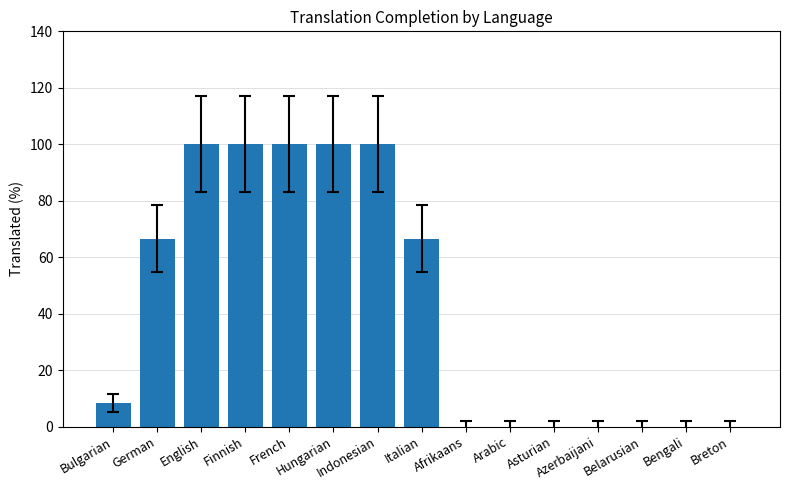

What is the average value?

42.8